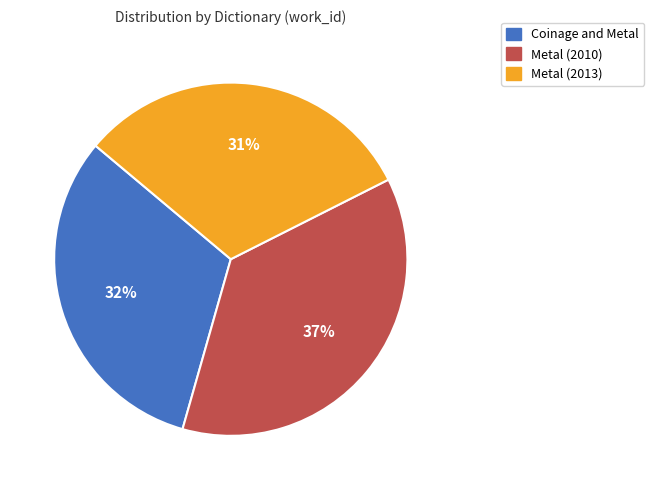

To the nearest percent, what is the difference between the Metal (2010) and Coinage and Metal slice percentages?

5%